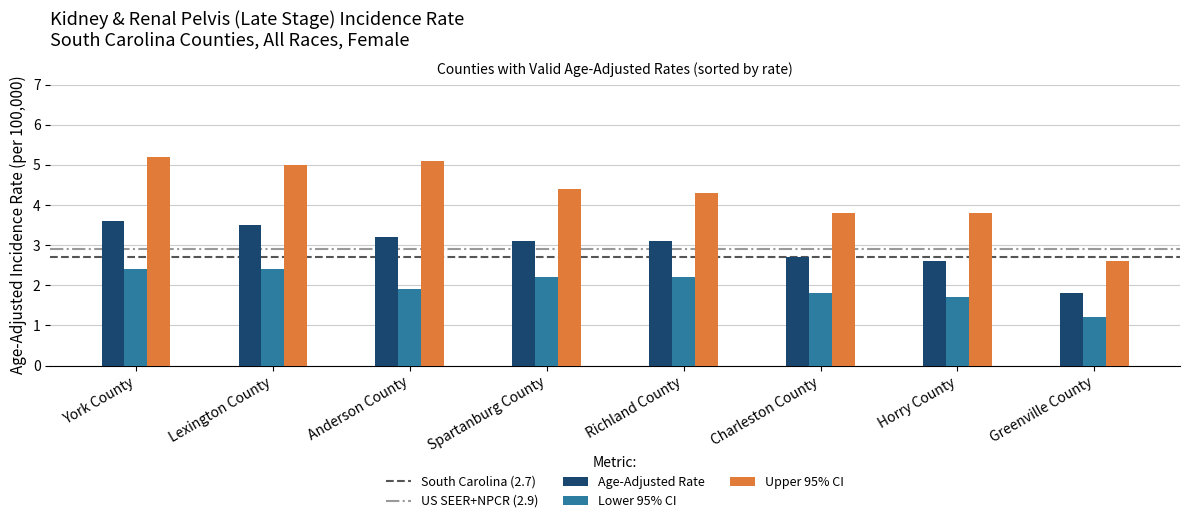

Which series has the widest spread of values?

Upper 95% CI